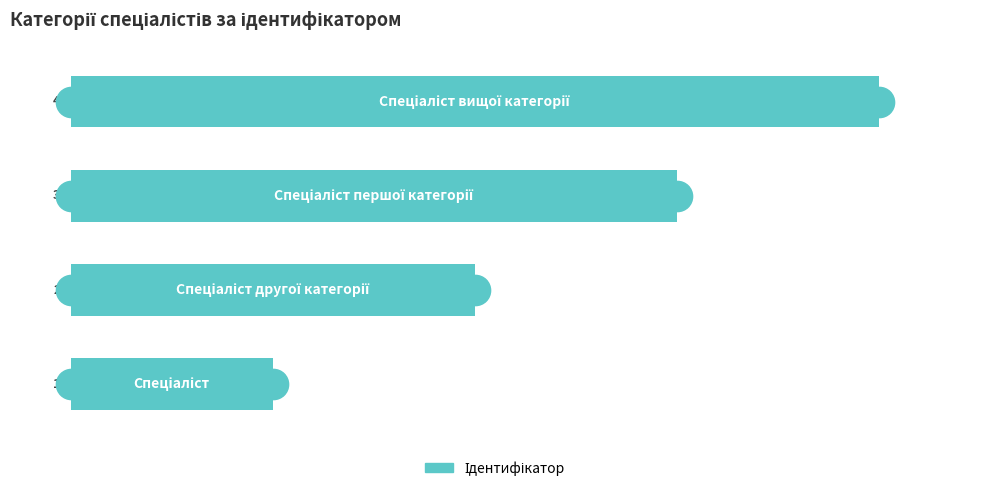

How many values are between 2 and 4?

3